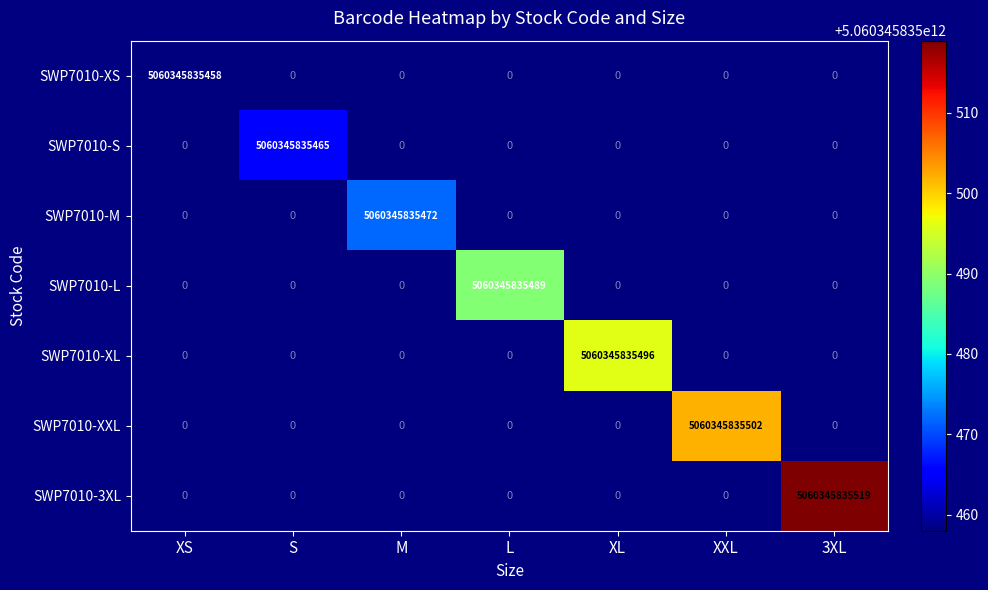

Which category has the highest value across all series?

3XL